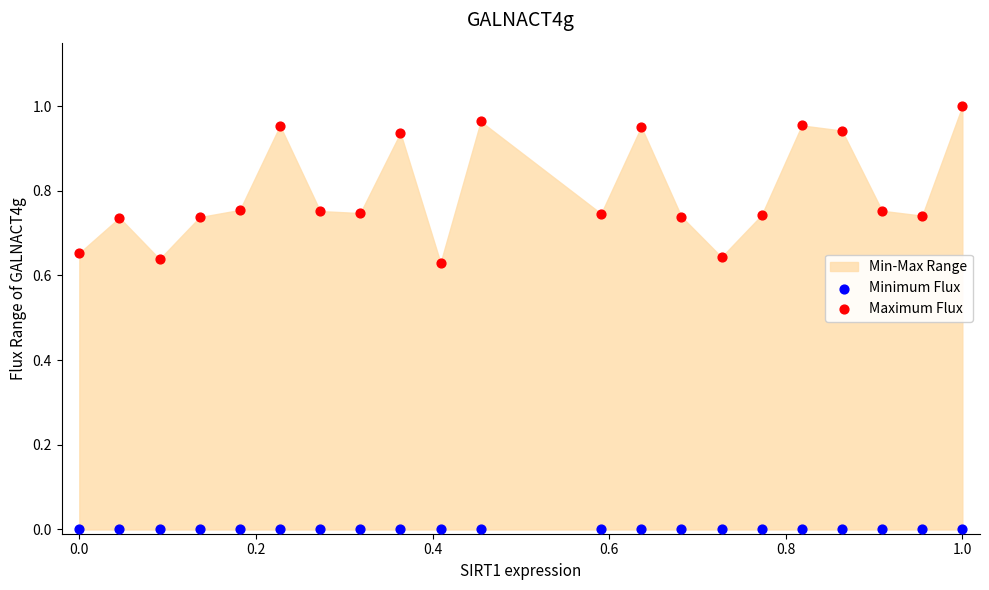

Which series reaches the maximum Y coordinate?

Maximum Flux